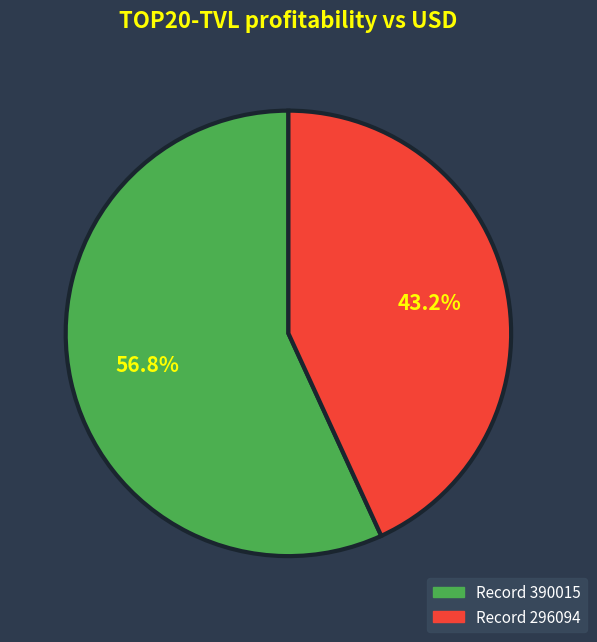

Is there a majority slice in this chart?

Yes